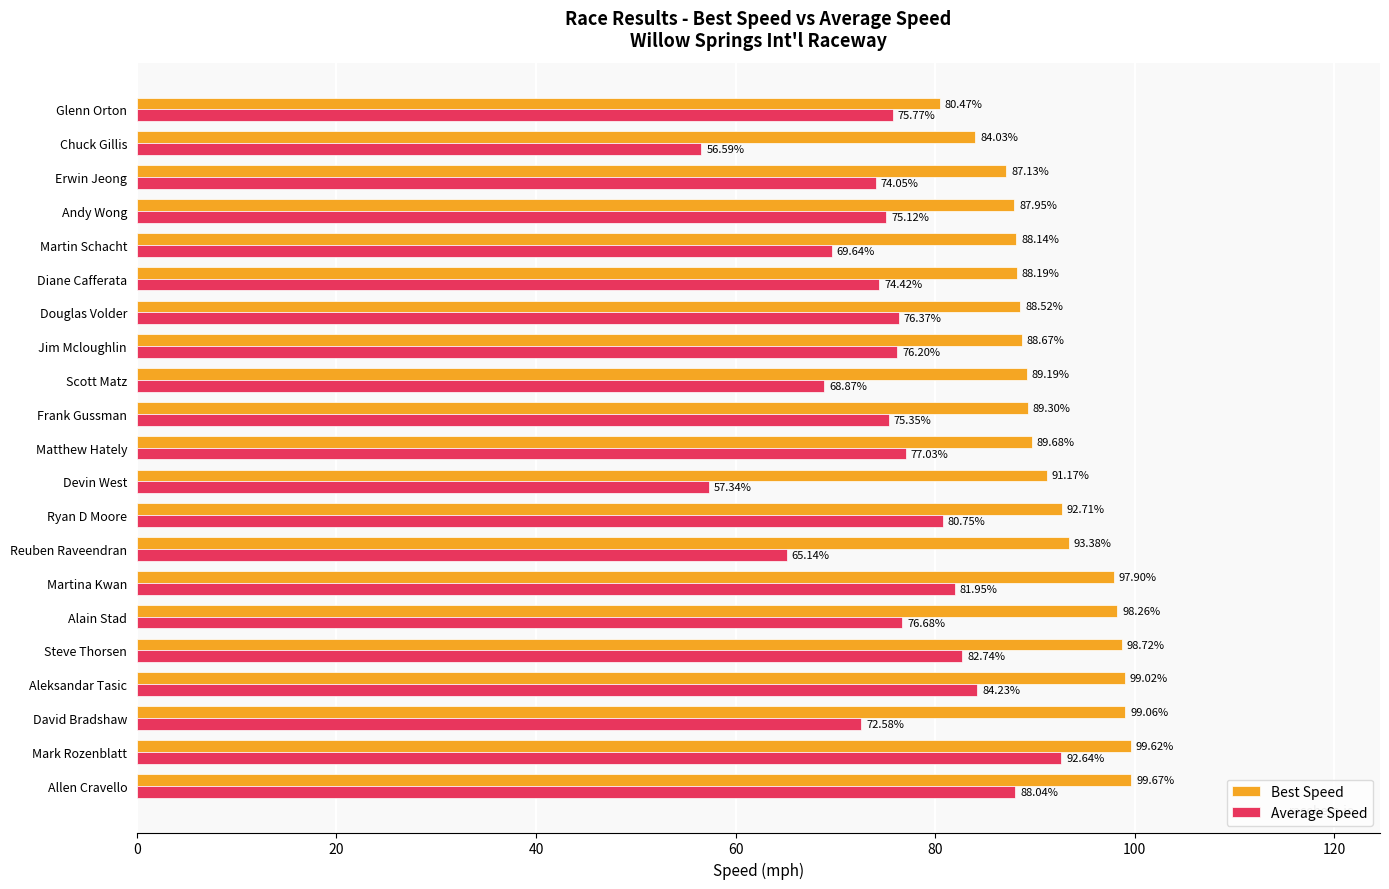

What are all the series names shown in the legend?

Best Speed, Average Speed